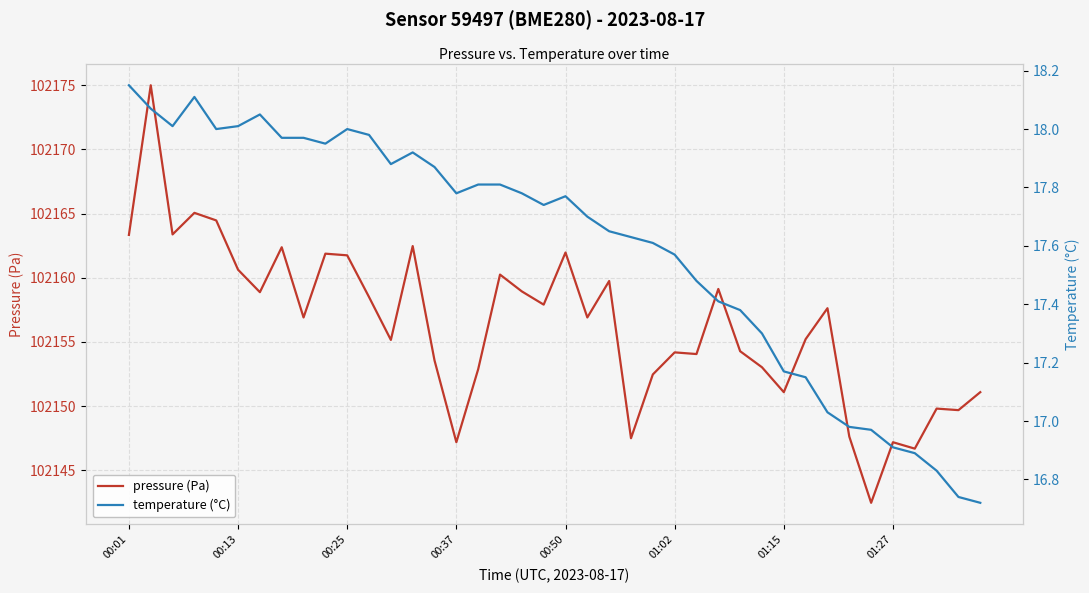

Where does the temperature (°C) series first go above 17?

00:01